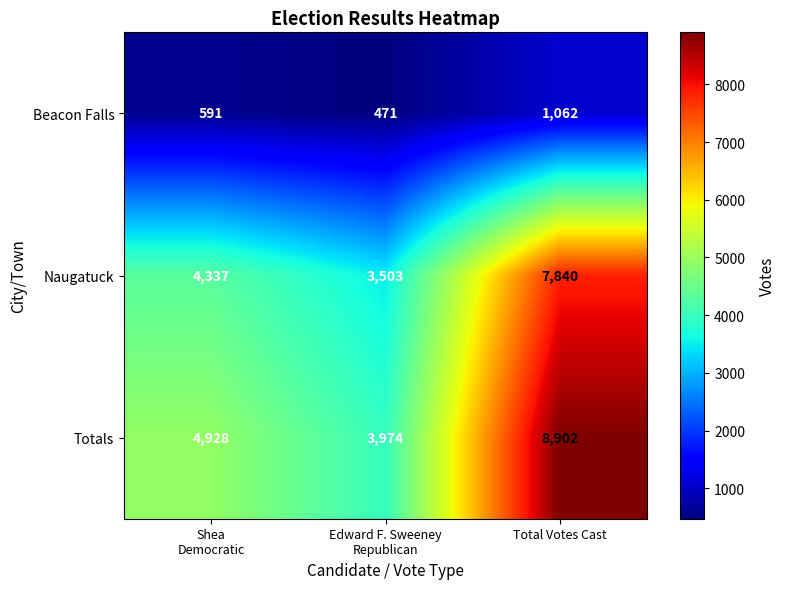

What is the difference between the maximum and minimum values in the Naugatuck series?

4337